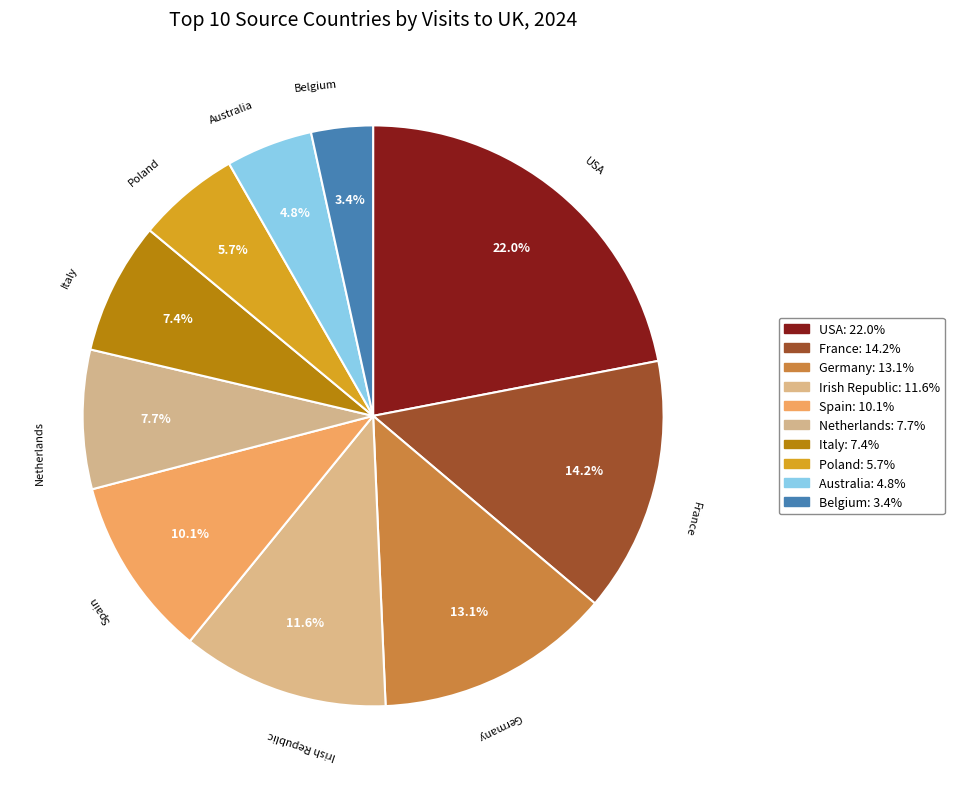

Is it true that France is 14% of the pie?

True